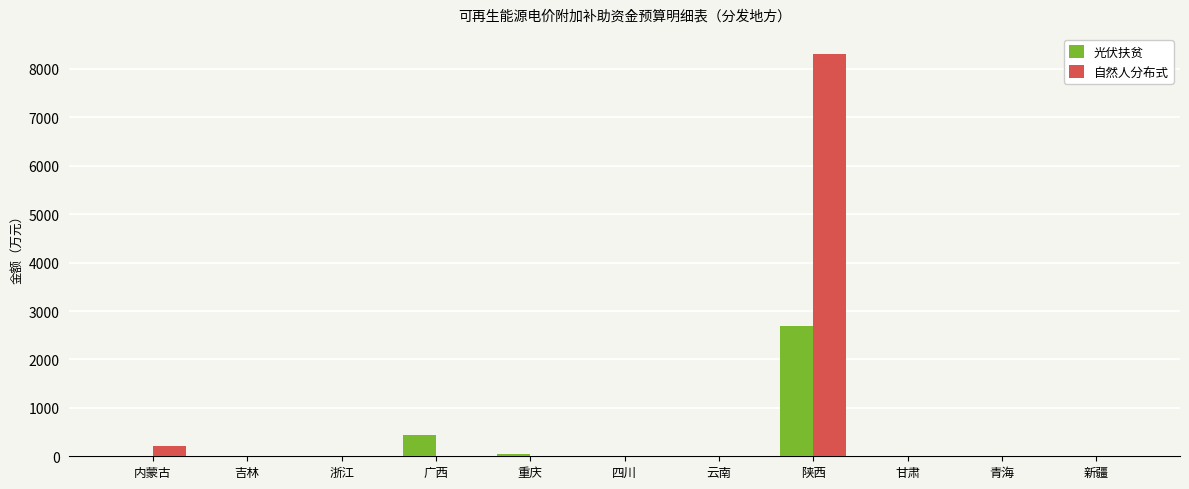

Which category has the highest value across all series?

陕西